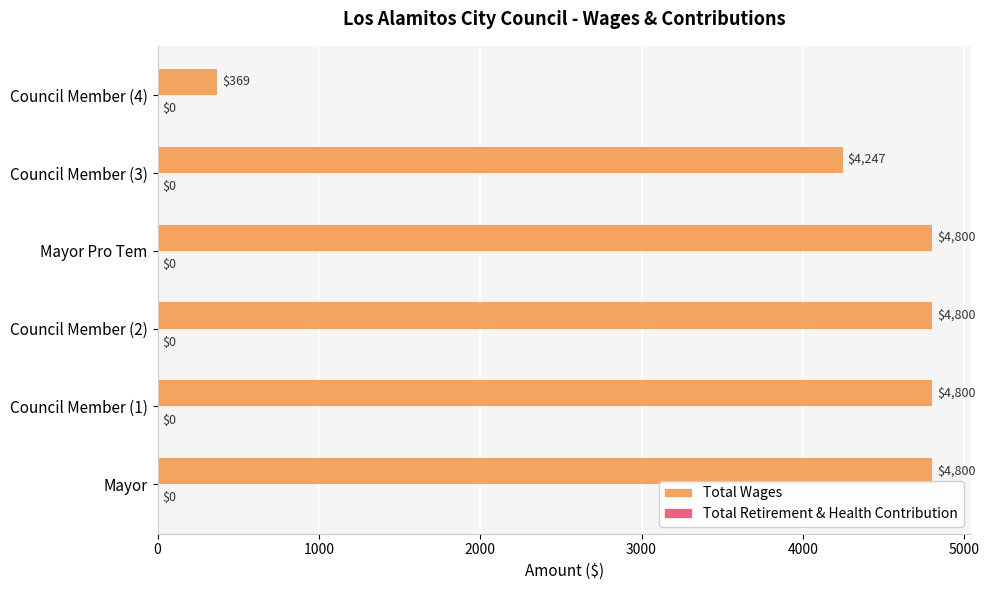

The chart shows a value of 4247 at Council Member (3). True or false?

True